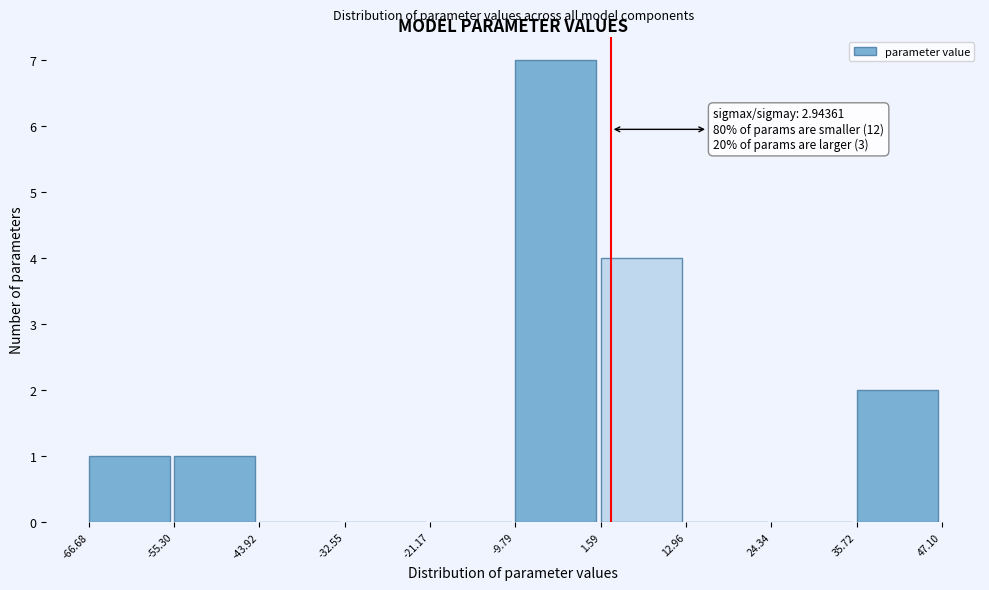

Which range on the x-axis has the tallest bar?

-9.79 to 1.59